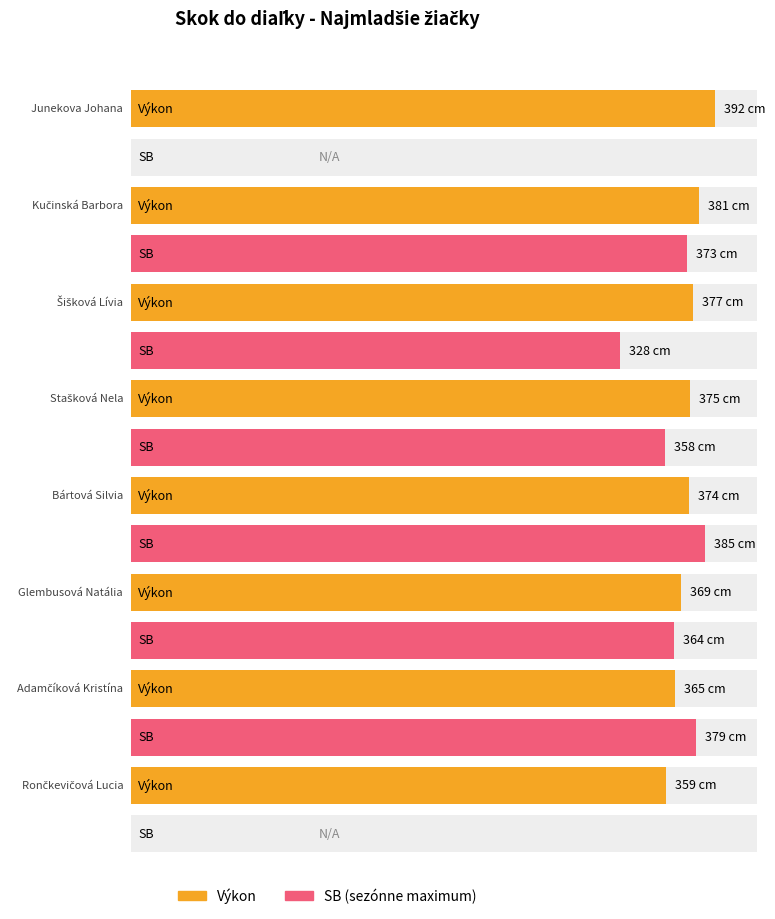

True or false: Výkon has a value of 180 at Glembusová Natália.

False